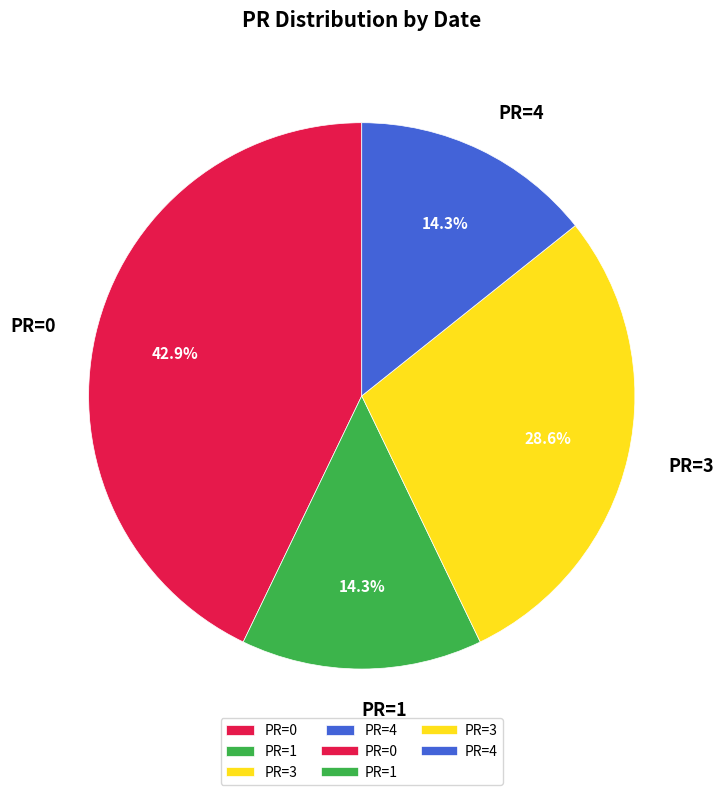

Approximately how many times larger is the value at PR=3 compared to PR=0?

0.7